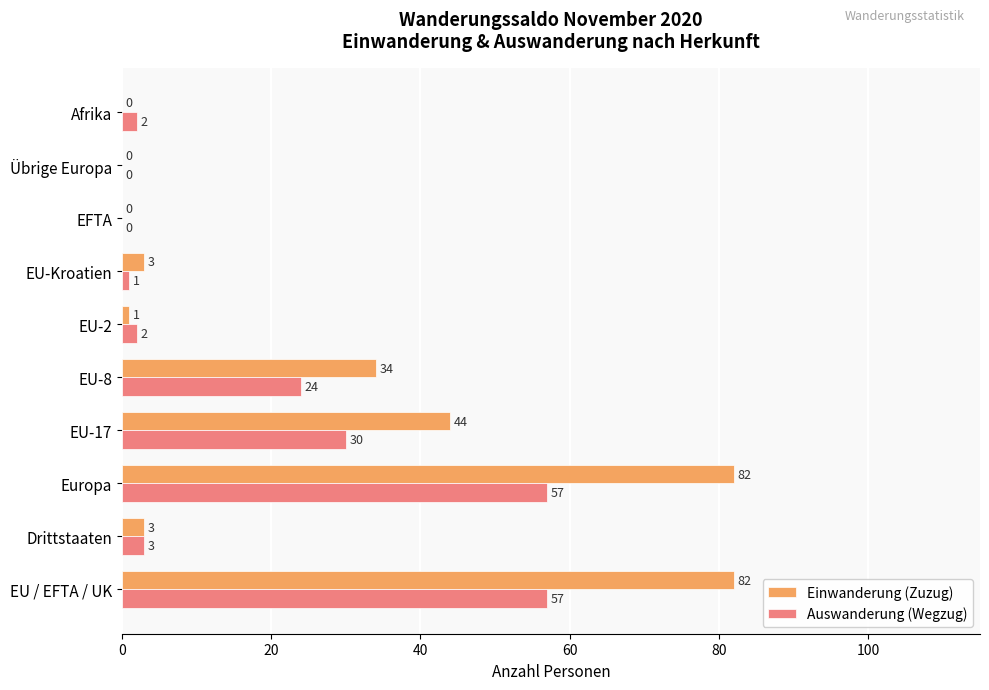

The value of Auswanderung (Wegzug) at EU-8 is 8. True or false?

False